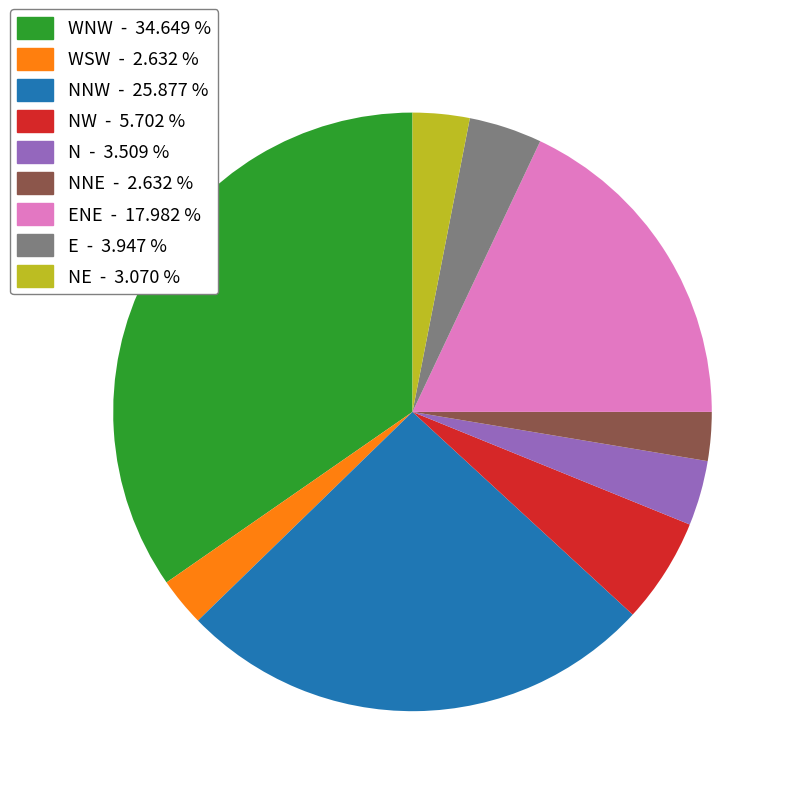

How many segments does this pie chart have?

9